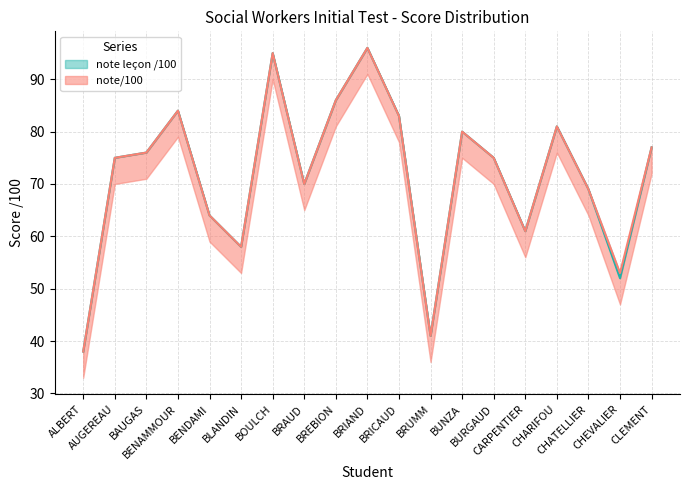

True or false: note/100 and note leçon /100 cross at least once.

False